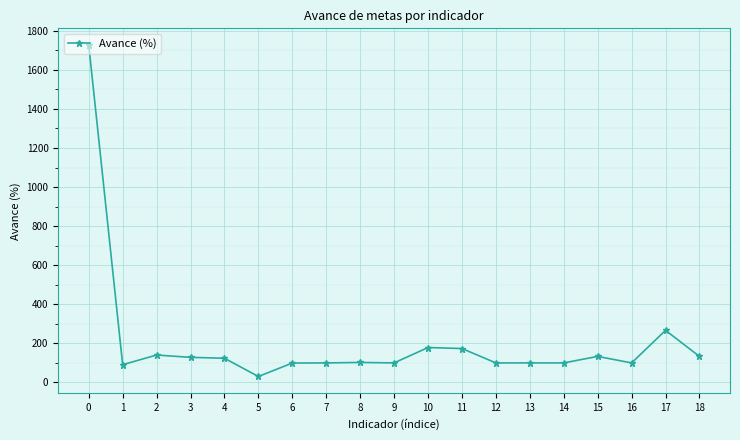

What is the change in value from 1 to 2?

+49.4